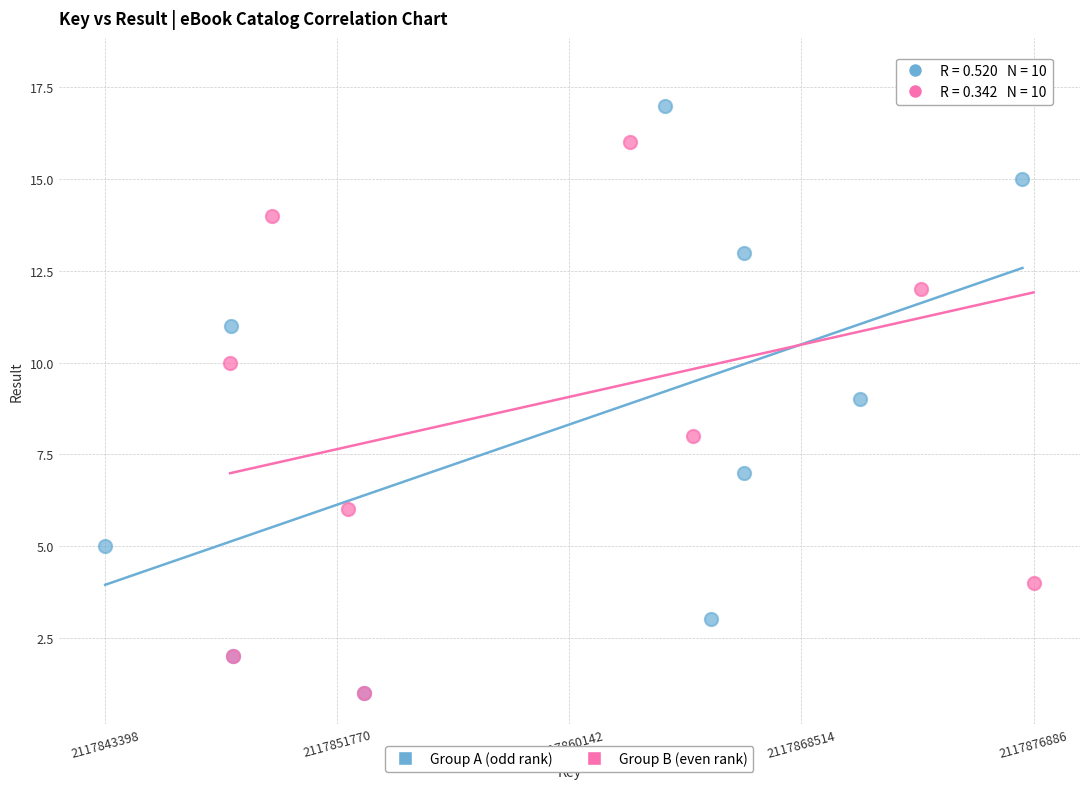

Which series reaches the maximum Y coordinate?

Group B (even rank)